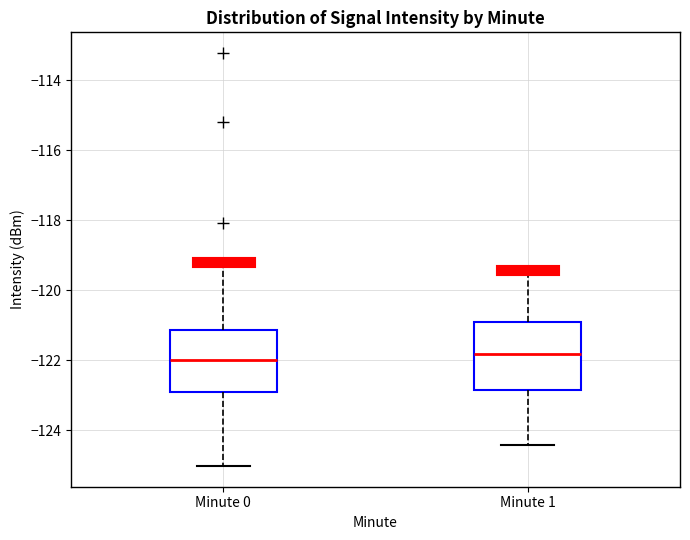

Reading left to right, transcribe this box plot: for each box, give where its median line is, the range the box spans, and where its two whiskers end, as read against the y-axis. The values are not printed on the chart, so give them approximately, as read against the axis.

Minute 0: median -122.0, box -123.0 to -121.2, whiskers -125.0 to -119.2
Minute 1: median -121.8, box -122.8 to -120.8, whiskers -124.4 to -119.4